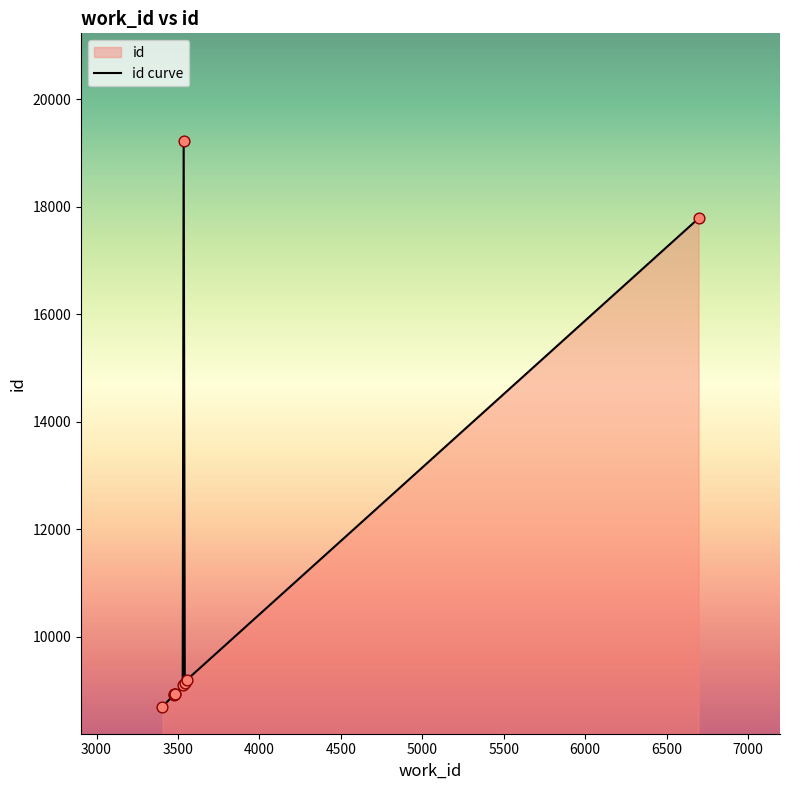

What is the ratio of the value at 3481 to the value at 3405?

1.0